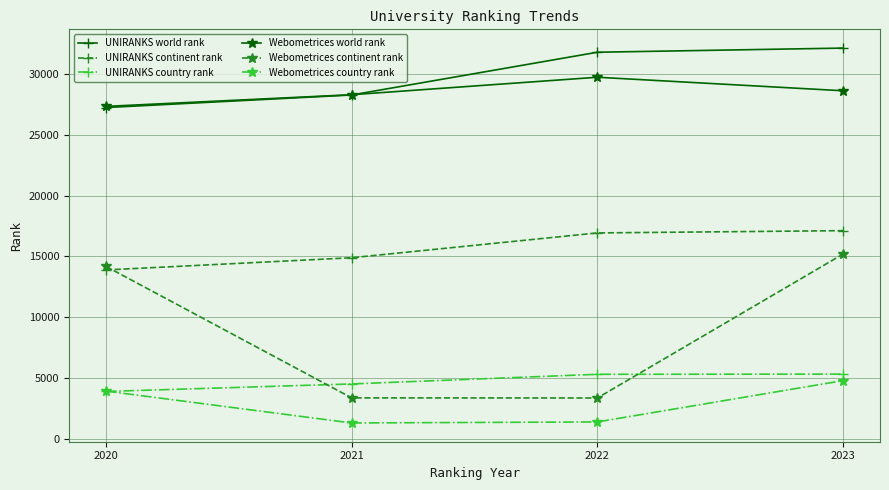

Rank the series at 2022 from highest to lowest value.

UNIRANKS world rank, Webometrices world rank, UNIRANKS continent rank, UNIRANKS country rank, Webometrices continent rank, Webometrices country rank